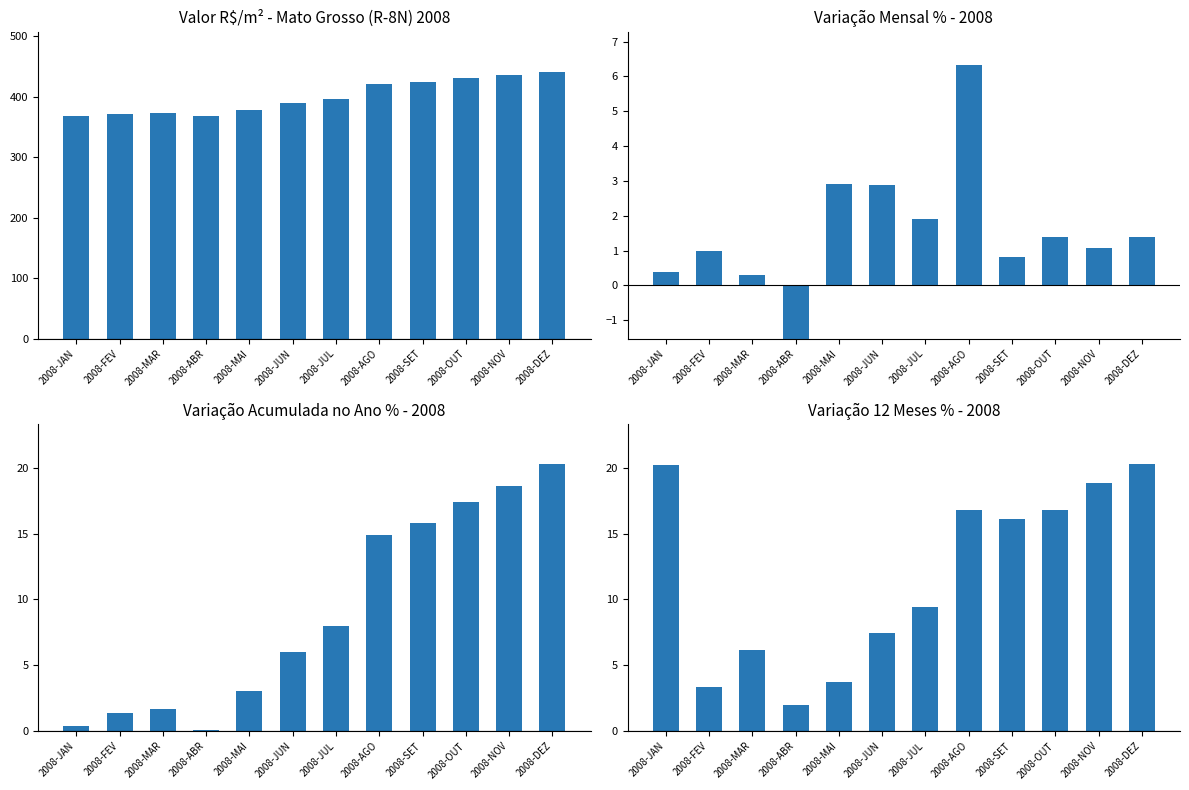

Reading left to right, what are all the values shown in this chart?

Valor R$/m²: 368.3	371.9	372.9	367.2	377.9	388.8	396.2	421.4	424.7	430.6	435.2	441.3
Var. Mês %: 0.4	1.0	0.3	-1.5	2.9	2.9	1.9	6.3	0.8	1.4	1.1	1.4
Var. Ano %: 0.4	1.4	1.7	0.1	3.0	6.0	8.0	14.9	15.8	17.4	18.6	20.3
Var. 12M %: 20.2	3.3	6.1	2.0	3.7	7.4	9.4	16.8	16.1	16.8	18.9	20.3